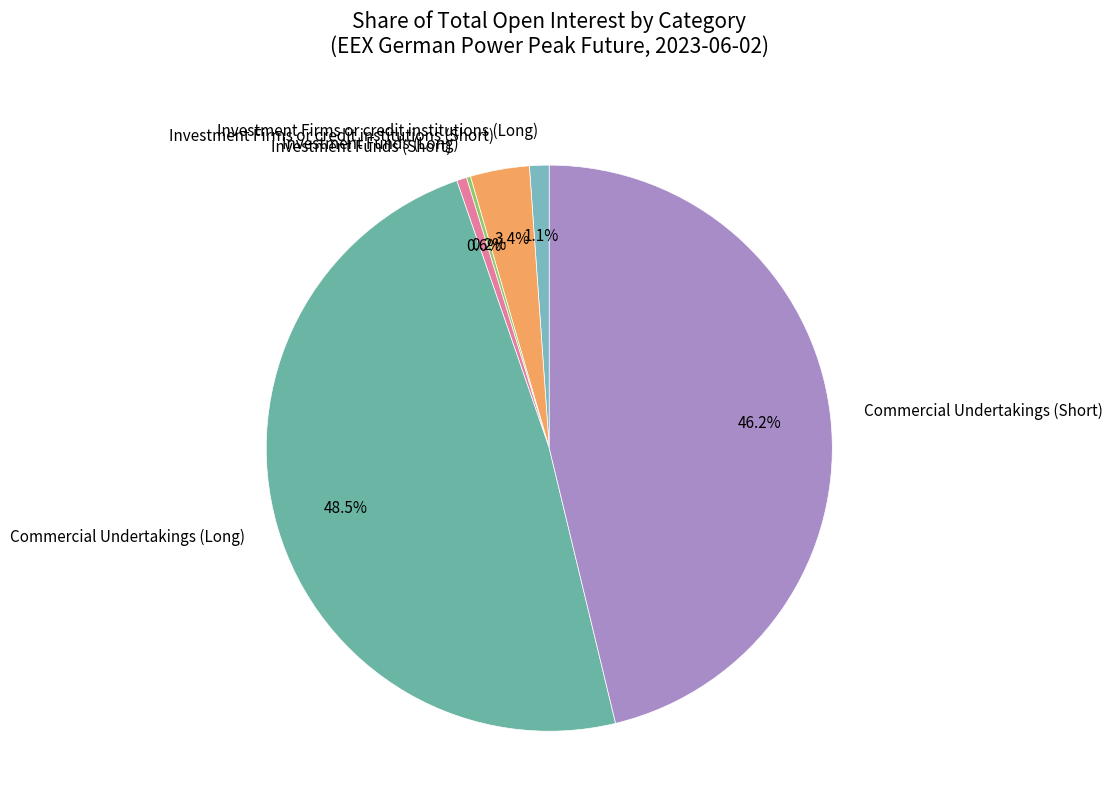

What portion of the pie excludes Commercial Undertakings (Long)?

51.5%